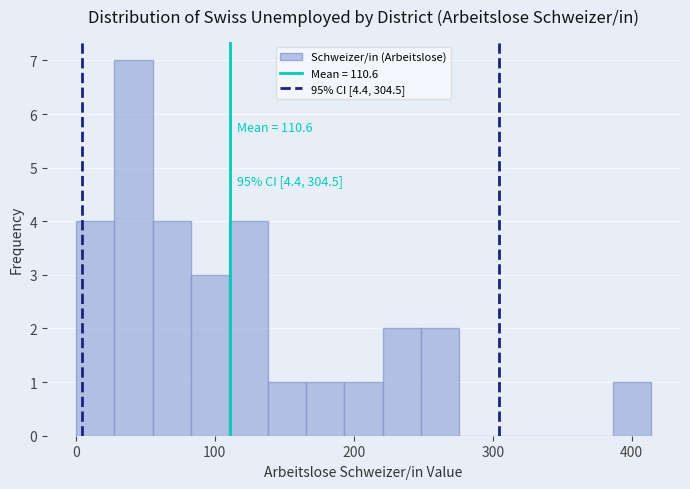

Around what value on the x-axis is the tallest bar? Give the approximate position of its centre, as read against the axis.

40